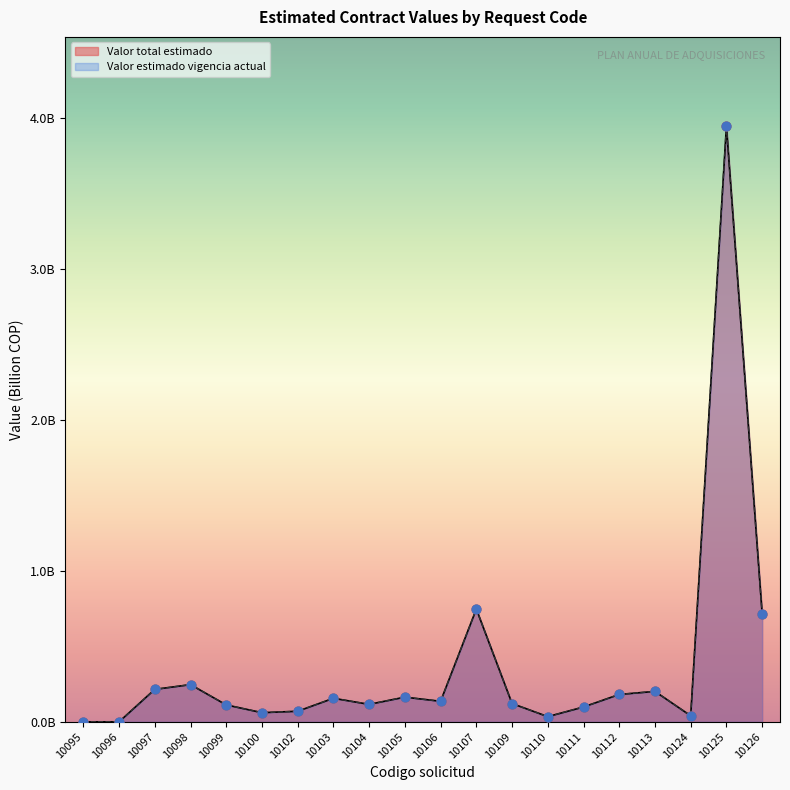

Which series contains the highest Y value?

Valor total estimado